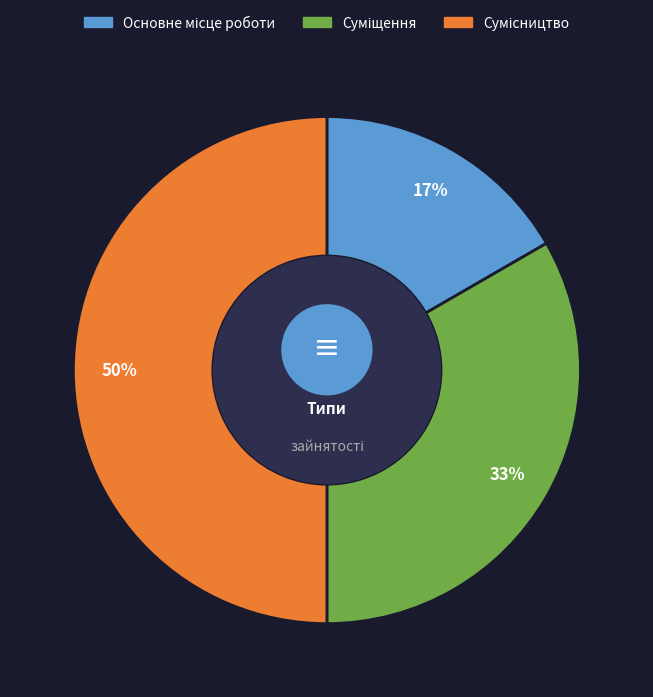

Is there any slice that represents more than half of the pie?

No